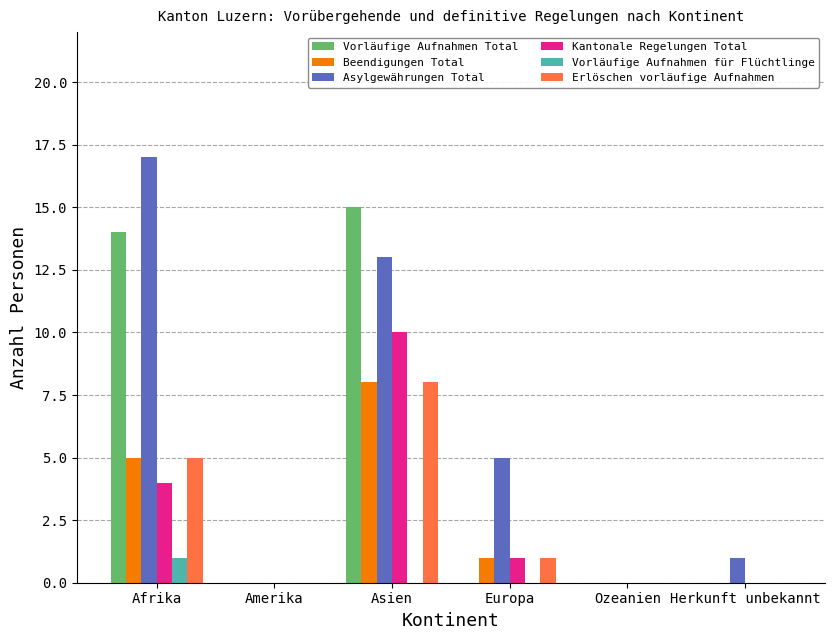

At which label is Beendigungen Total closest to 4?

Afrika